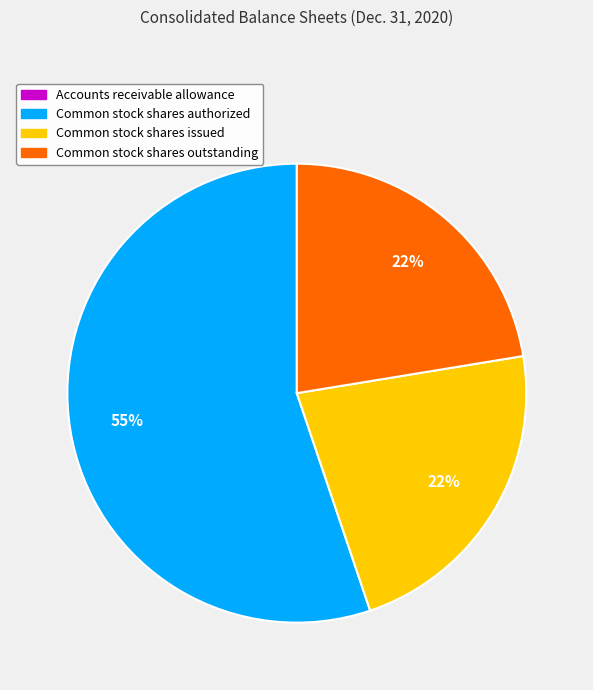

Is there a majority slice in this chart?

Yes